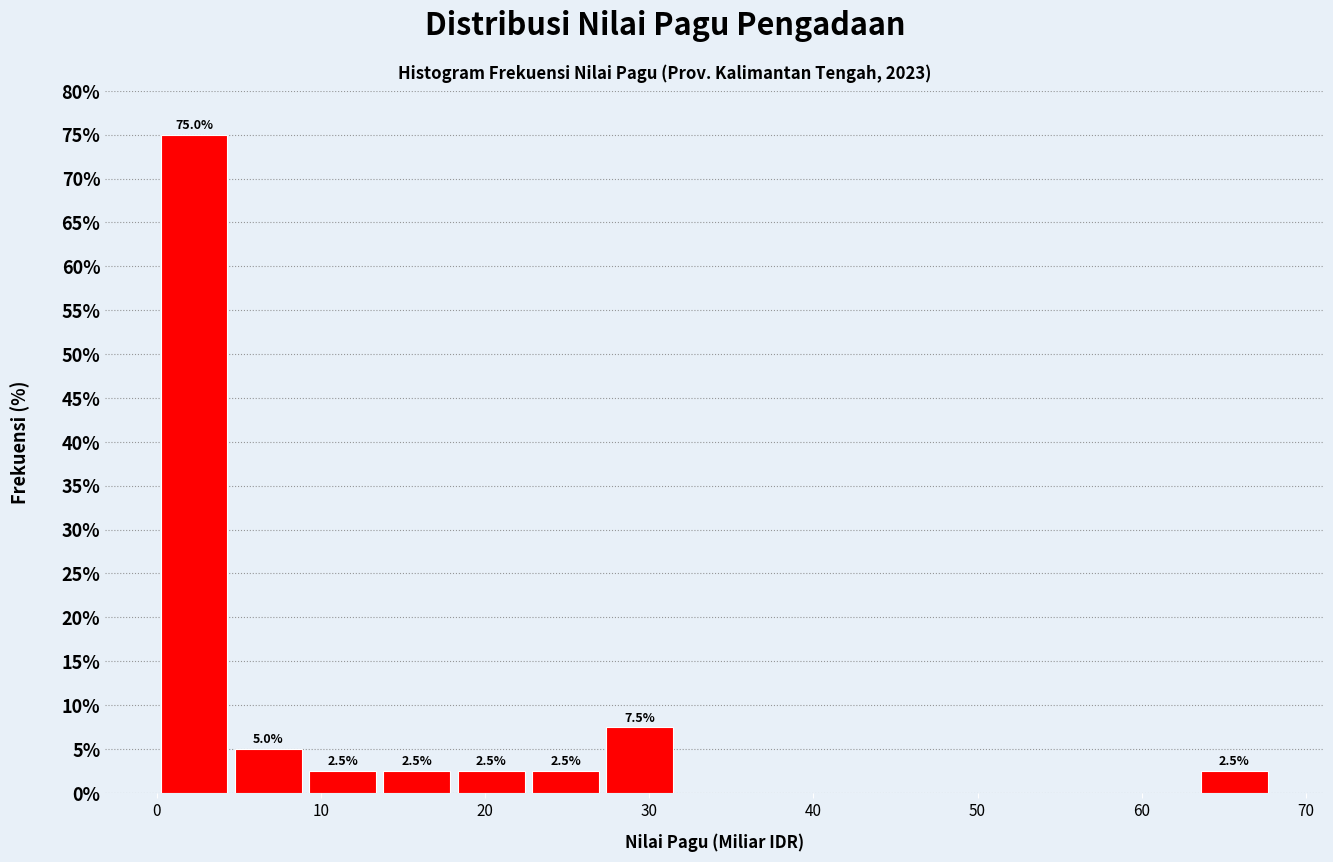

Which range on the x-axis has the tallest bar?

0 to 5